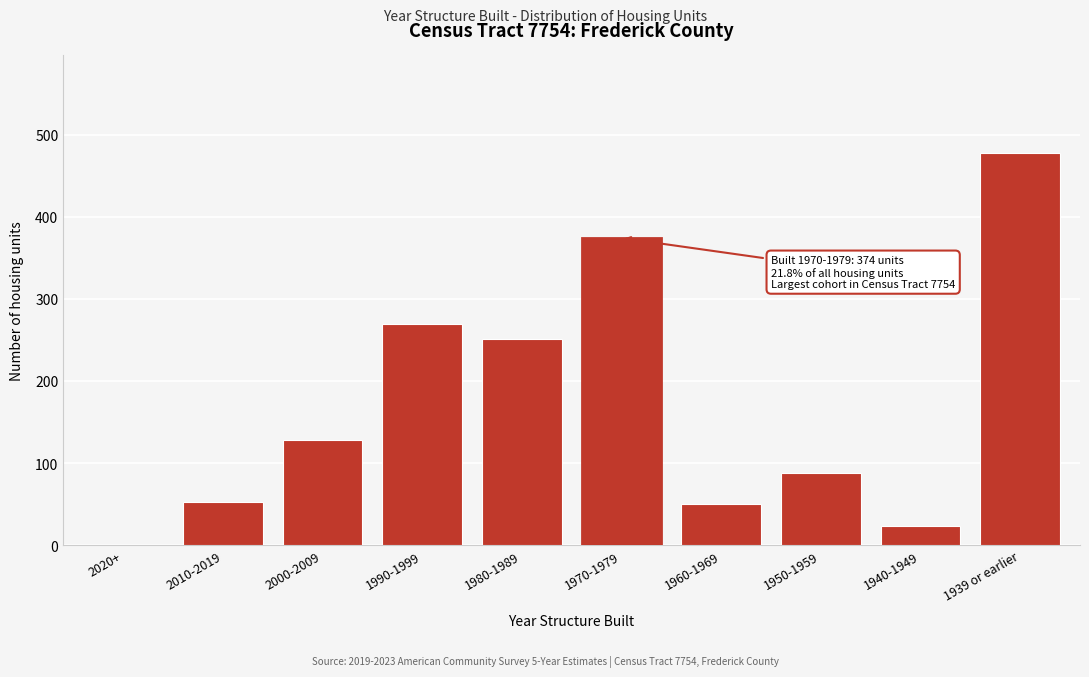

Reading left to right, transcribe all the data shown in this chart.

2020+=0	2010-2019=53	2000-2009=128	1990-1999=269	1980-1989=251	1970-1979=374	1960-1969=50	1950-1959=88	1940-1949=23	1939 or earlier=477